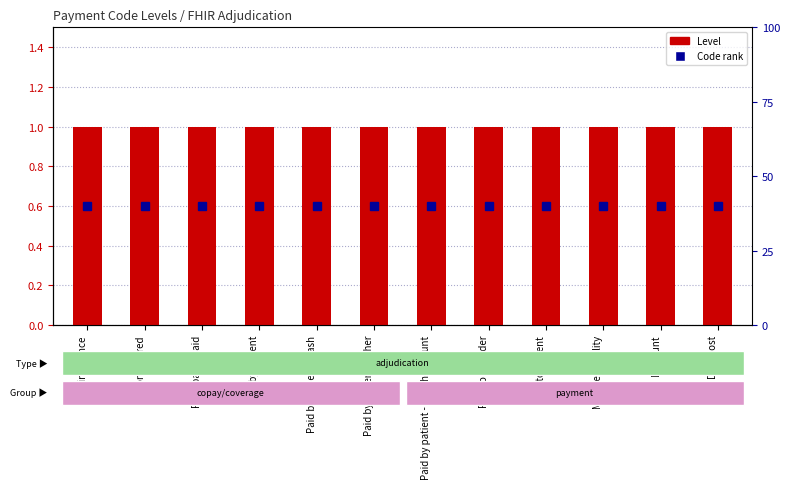

What position from the left is Drug cost?

12